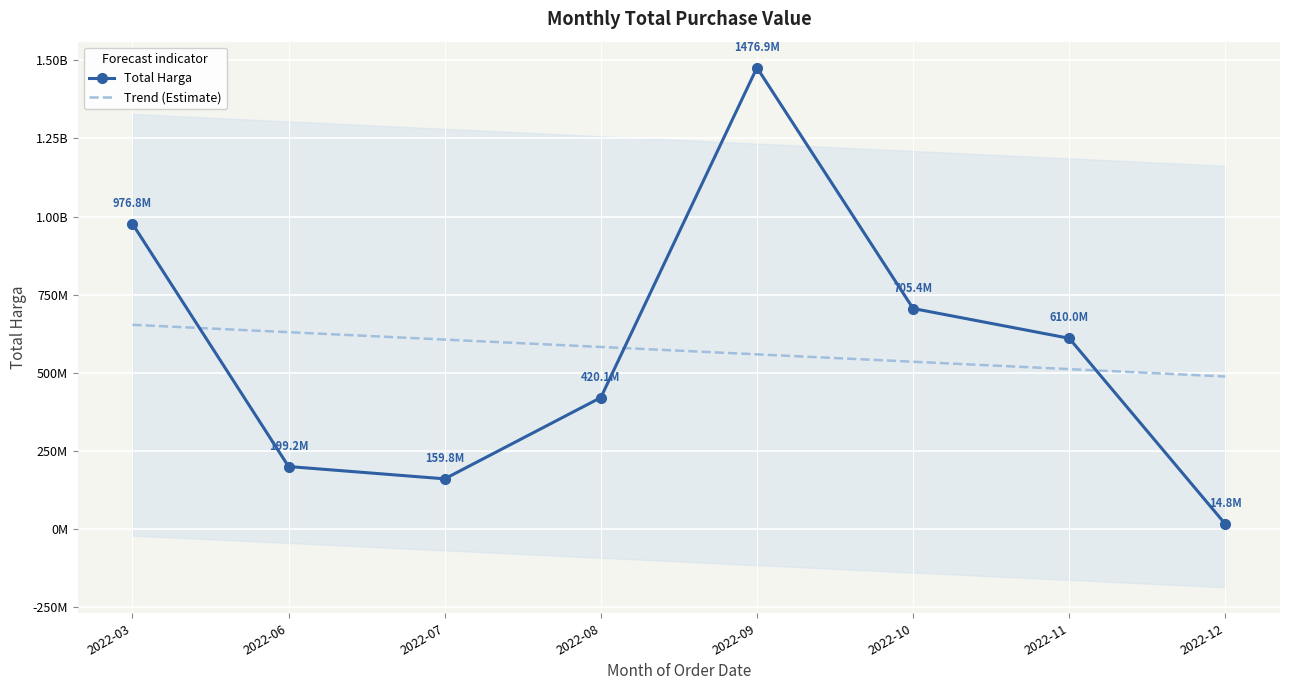

Is it true that Total Harga equals 230913544.7 at 2022-07?

False